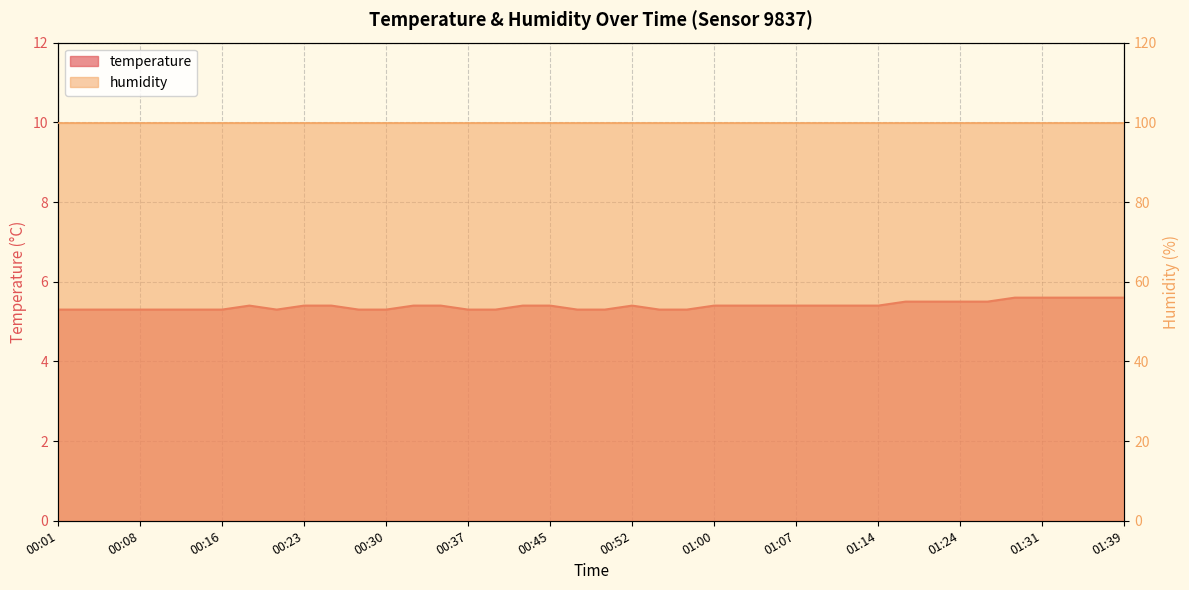

What is the smallest value displayed?

5.3